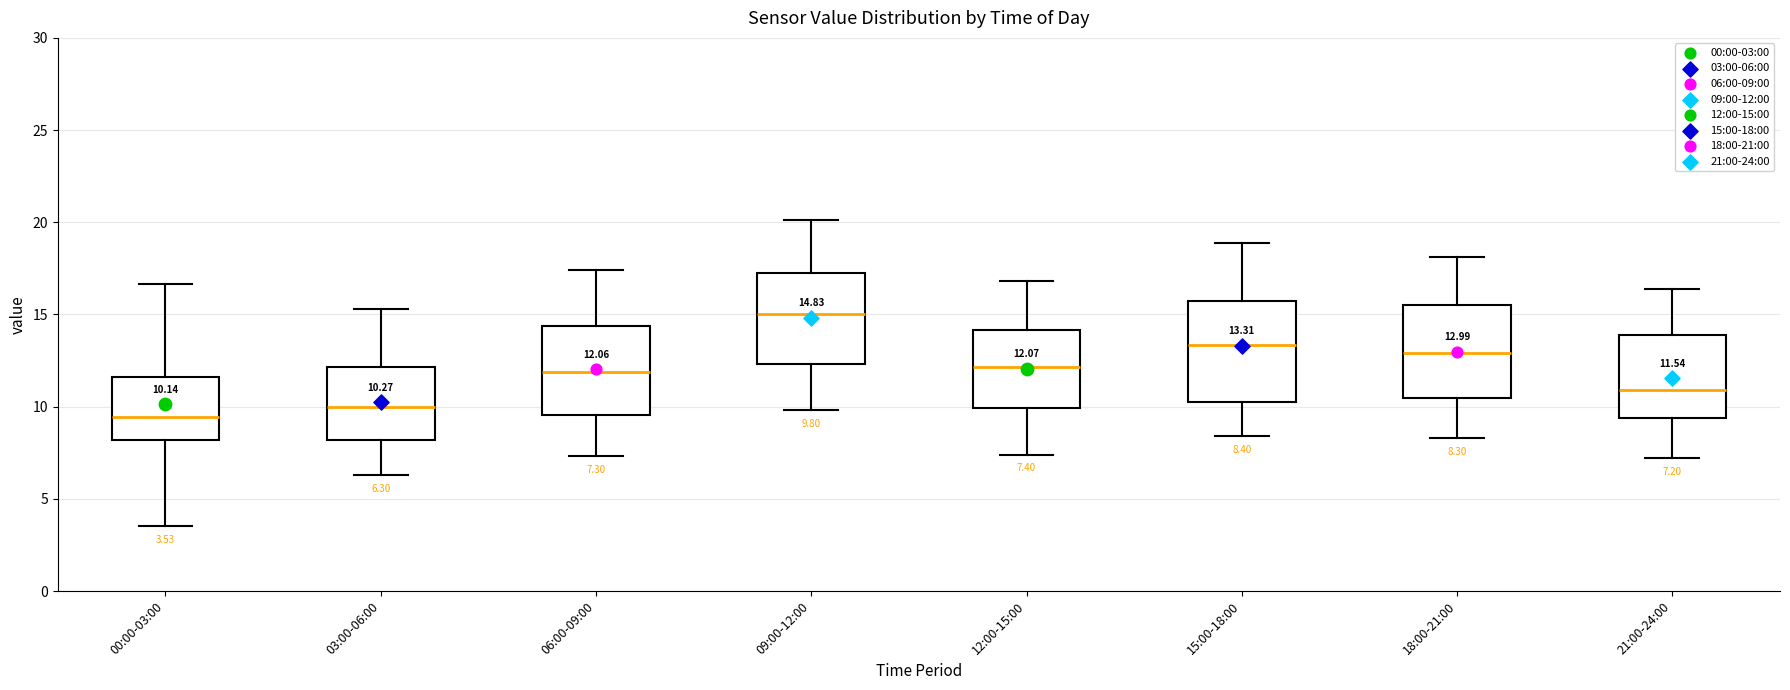

Which box has the highest median line?

09:00-12:00